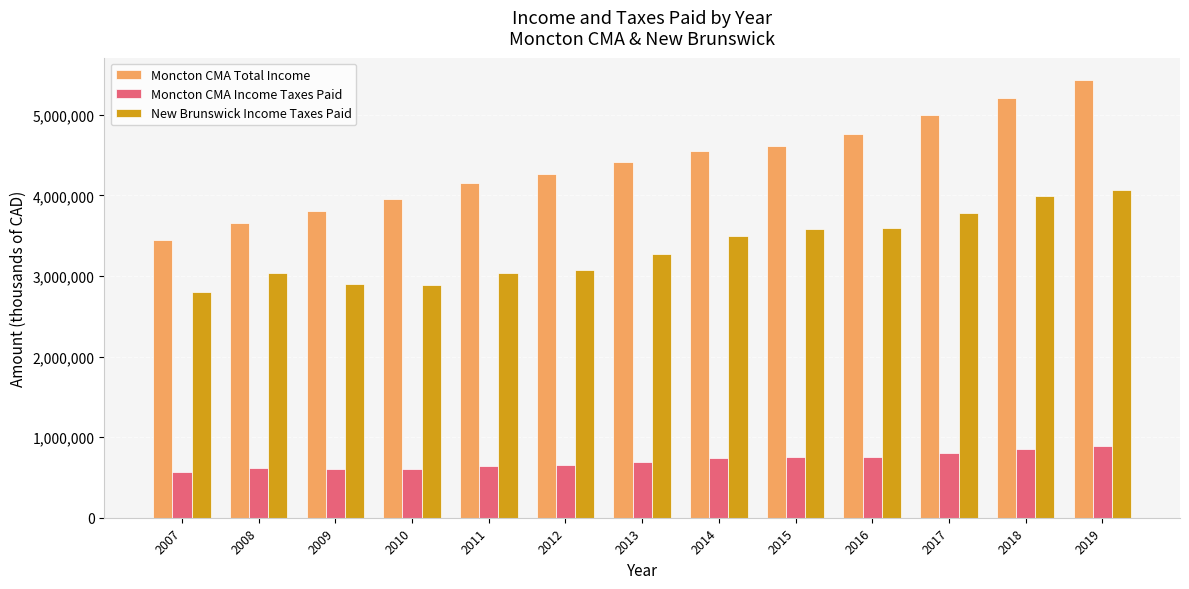

How many bars are there in total?

39